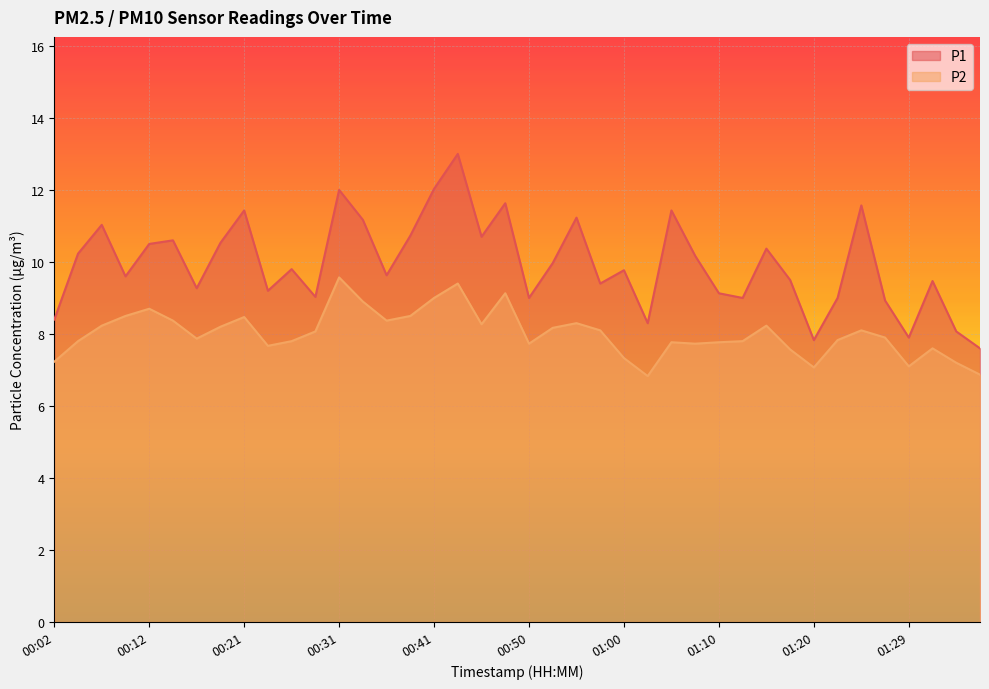

What is the label of the 28th point from the left?

01:07